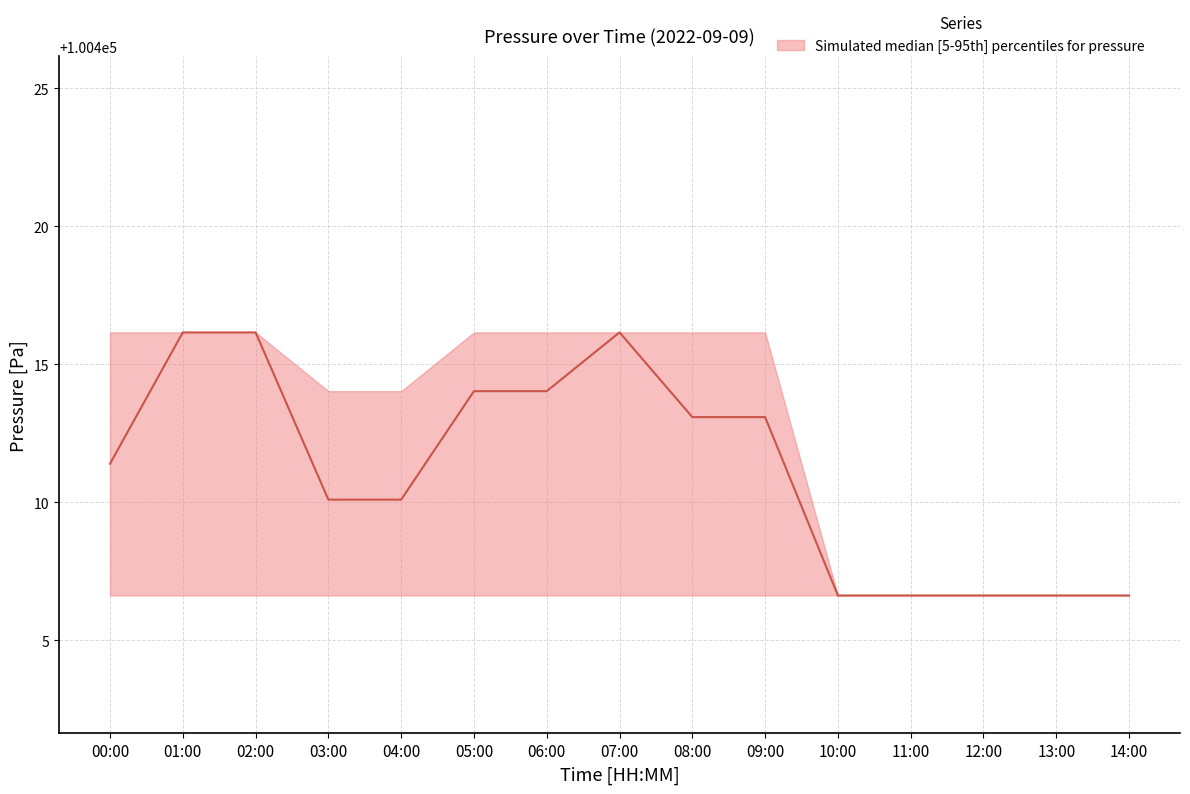

List the labels in order of value, smallest first.

10:00, 11:00, 12:00, 13:00, 14:00, 03:00, 04:00, 00:00, 08:00, 09:00, 05:00, 06:00, 01:00, 02:00, 07:00